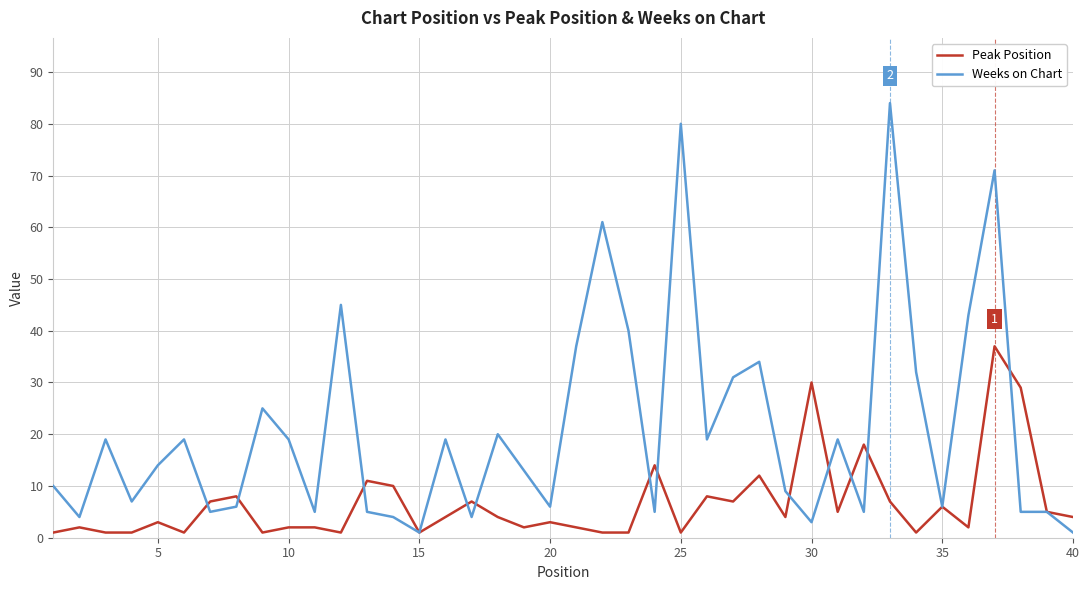

How many lines are shown in the chart?

2